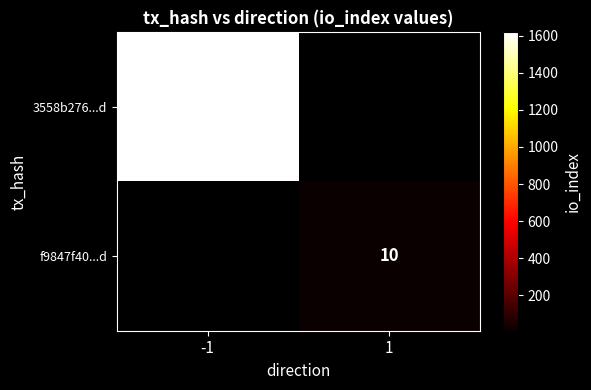

The f9847f40...d series shows 15 at 1. True or false?

False